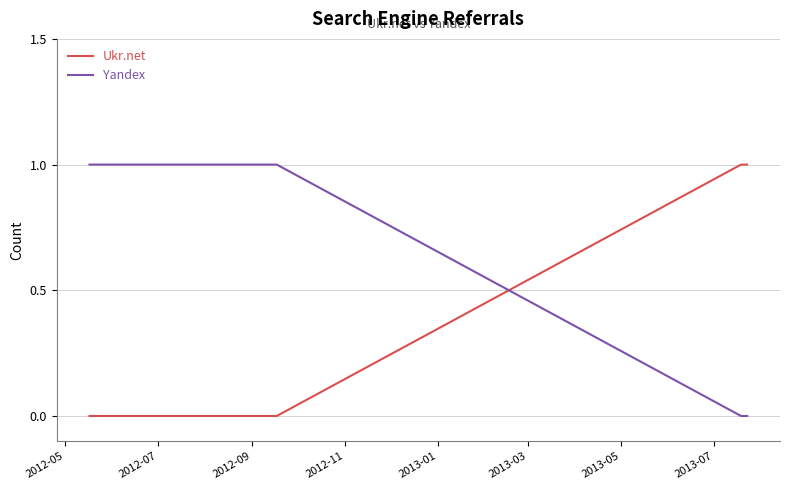

True or false: Yandex and Ukr.net cross at least once.

True